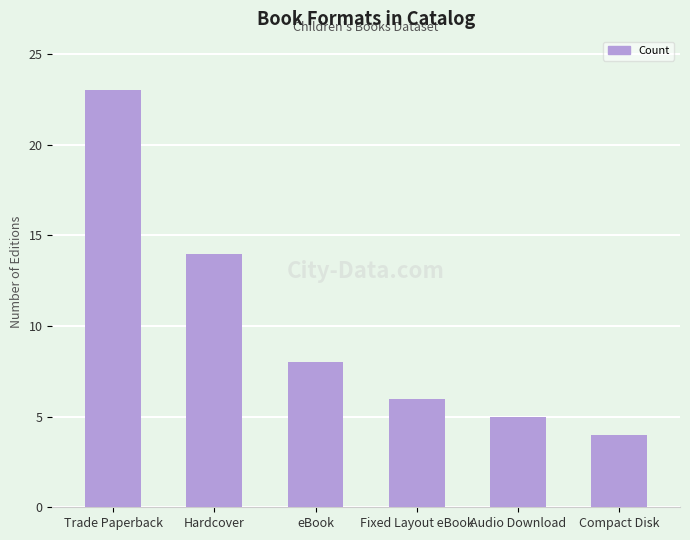

Count the number of data series in this chart.

1